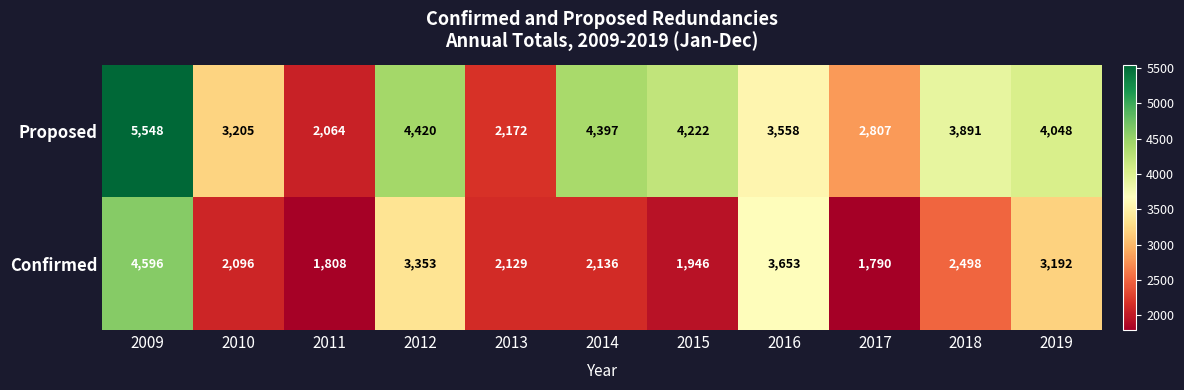

Which series has the largest total across all categories?

Proposed